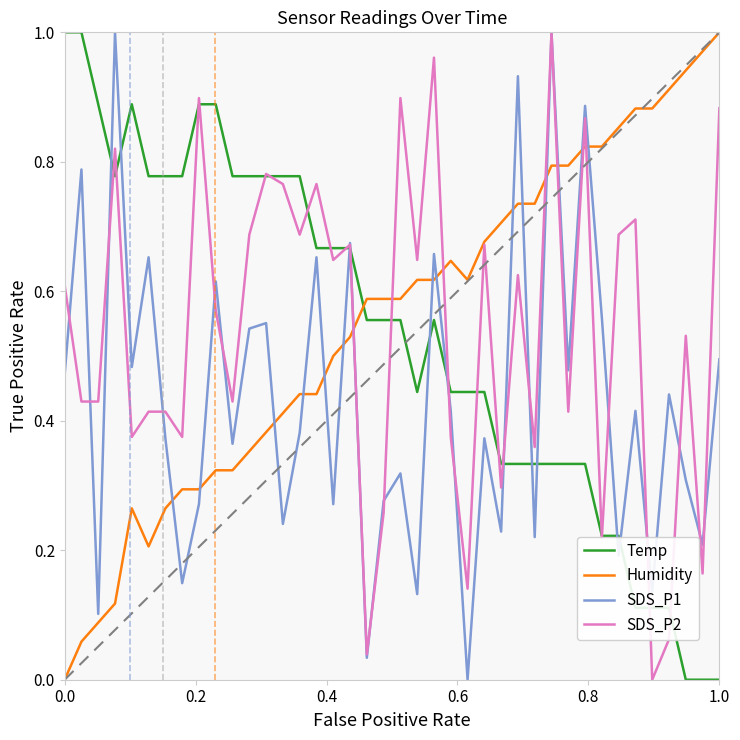

Reading right to left, transcribe all the data shown in this chart.

Temp: 0.0	0.0	0.0	0.1	0.1	0.1	0.2	0.2	0.3	0.3	0.3	0.3	0.3	0.3	0.4	0.4	0.4	0.6	0.4	0.6	0.6	0.6	0.7	0.7	0.7	0.8	0.8	0.8	0.8	0.8	0.9	0.9	0.8	0.8	0.8	0.9	0.8	0.9	1.0	1.0
Humidity: 1.0	1.0	0.9	0.9	0.9	0.9	0.9	0.8	0.8	0.8	0.8	0.7	0.7	0.7	0.7	0.6	0.6	0.6	0.6	0.6	0.6	0.6	0.5	0.5	0.4	0.4	0.4	0.4	0.4	0.3	0.3	0.3	0.3	0.3	0.2	0.3	0.1	0.1	0.1	0.0
SDS_P1: 0.5	0.2	0.3	0.4	0.1	0.4	0.2	0.6	0.9	0.5	1.0	0.2	0.9	0.2	0.4	0.0	0.4	0.7	0.1	0.3	0.3	0.0	0.7	0.3	0.7	0.4	0.2	0.6	0.5	0.4	0.6	0.3	0.1	0.4	0.7	0.5	1.0	0.1	0.8	0.5
SDS_P2: 0.9	0.2	0.5	0.1	0.0	0.7	0.7	0.2	0.9	0.4	1.0	0.4	0.6	0.3	0.7	0.1	0.4	1.0	0.6	0.9	0.3	0.0	0.7	0.6	0.8	0.7	0.8	0.8	0.7	0.4	0.6	0.9	0.4	0.4	0.4	0.4	0.8	0.4	0.4	0.6